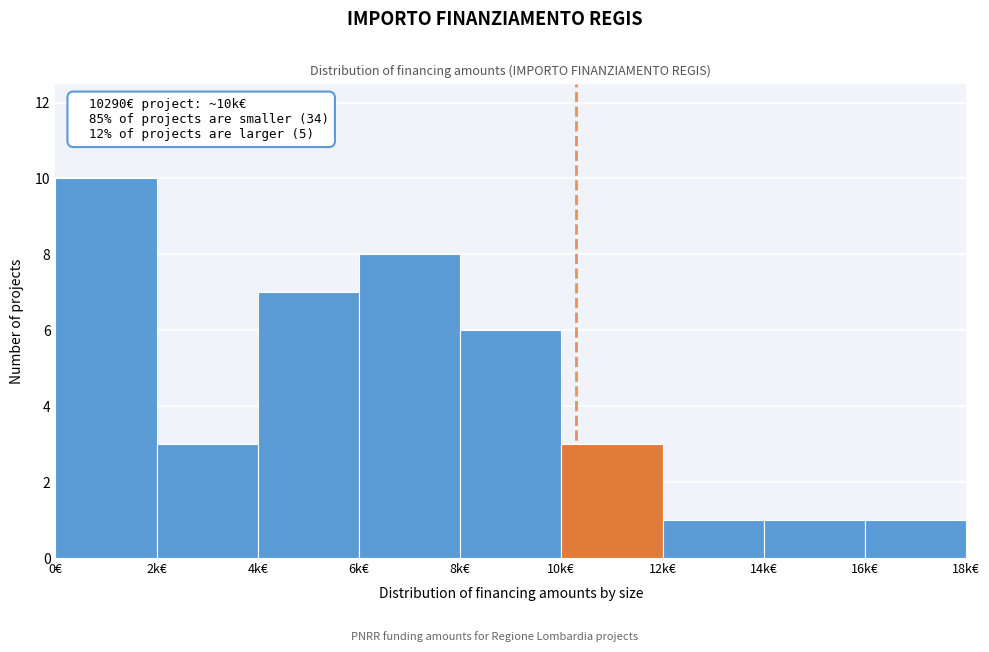

Reading left to right, extract all data points from this chart.

10	3	7	8	6	3	1	1	1